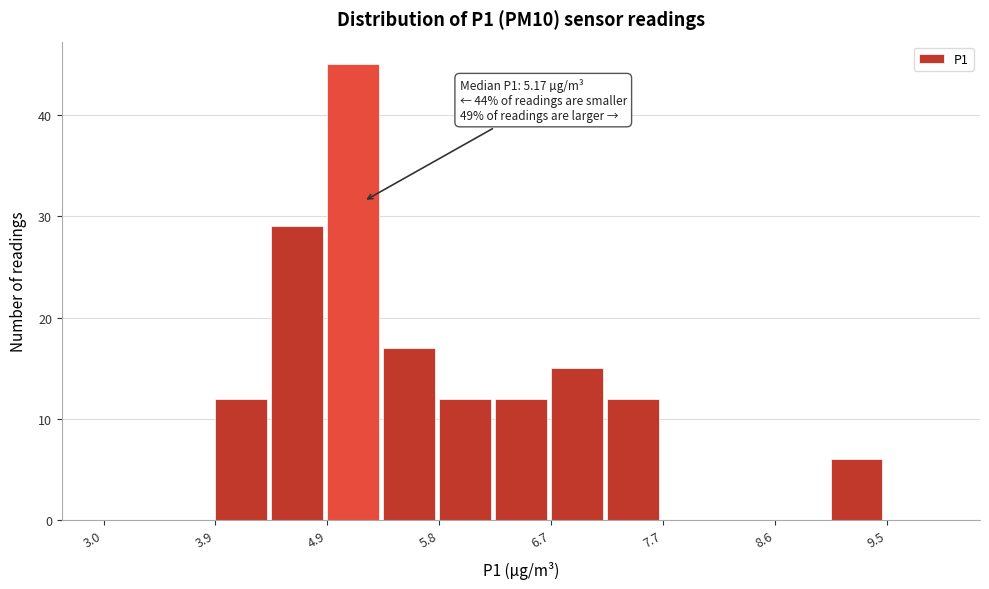

Over which range of the x-axis is the bar tallest?

4.9 to 5.3